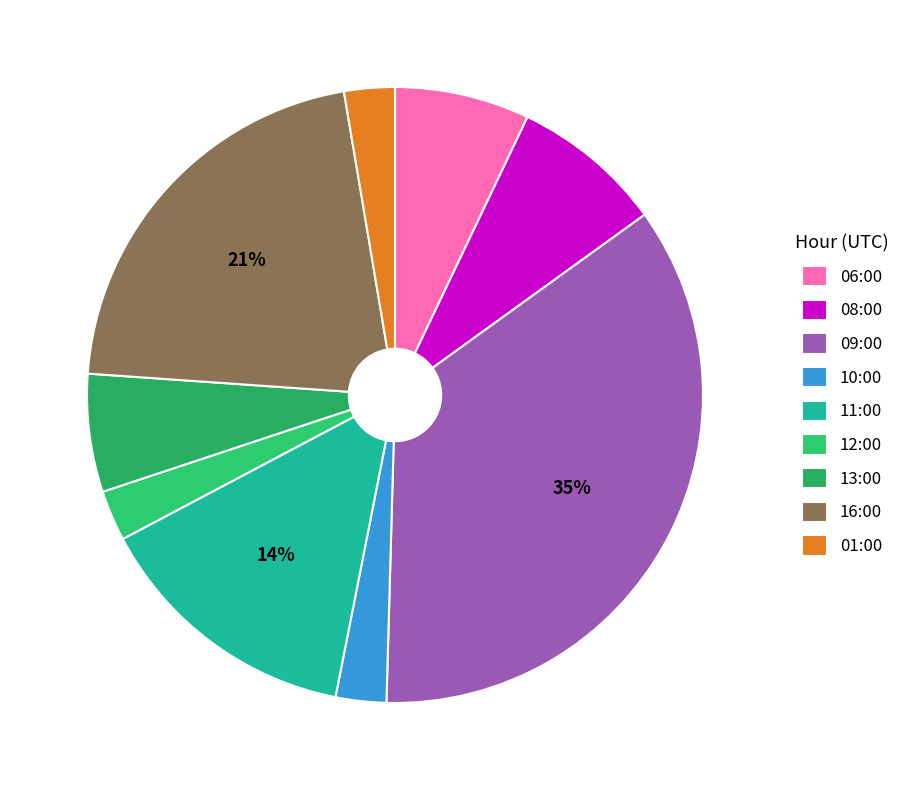

How many slices are in this pie chart?

9